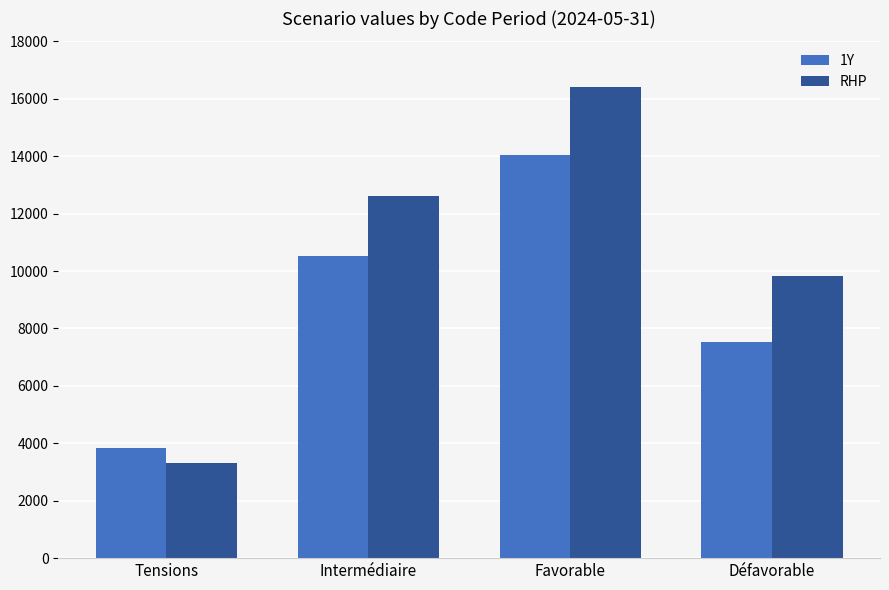

What is the difference between the highest and lowest values at Défavorable?

2300